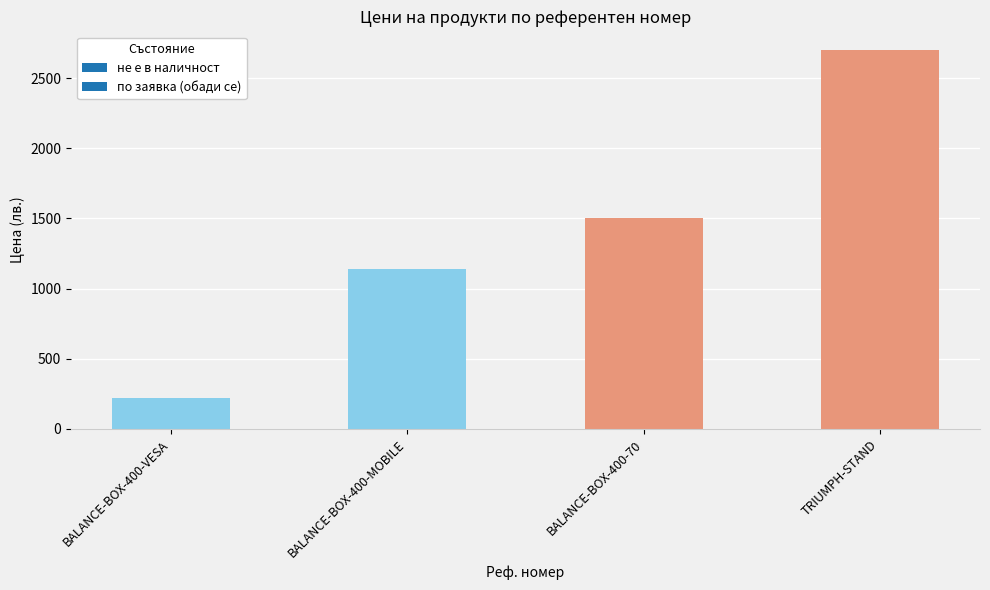

What is the label of the 3rd bar from the right?

BALANCE-BOX-400-MOBILE